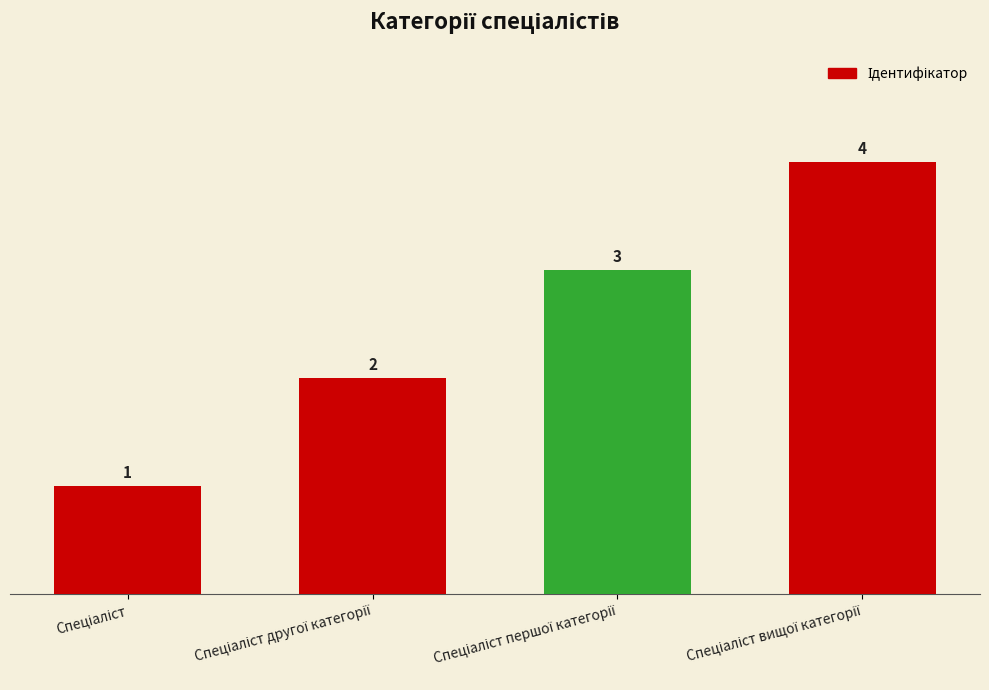

What is the difference between the second highest and second lowest values?

1